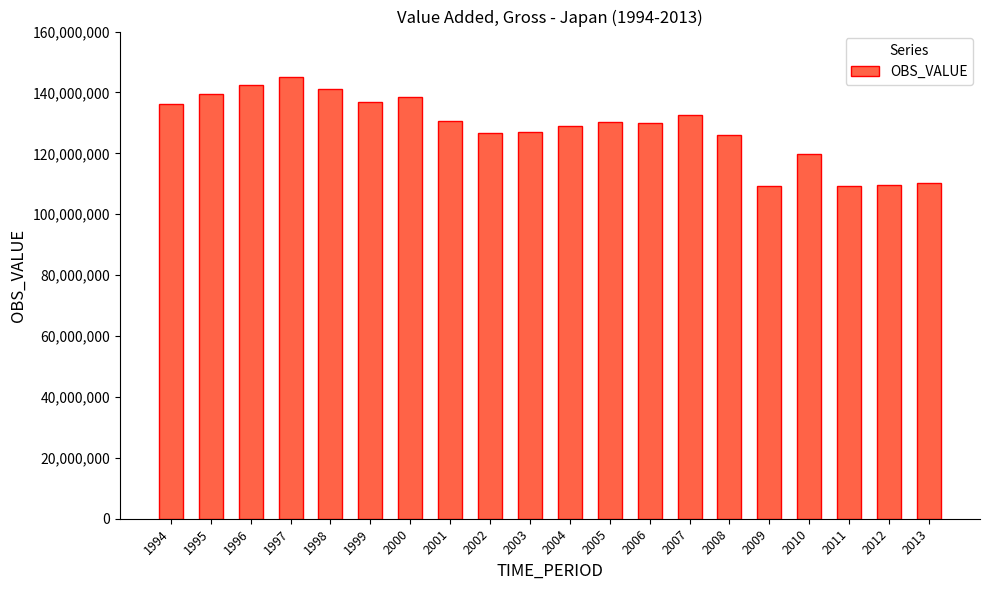

Read the value at 2013, to the nearest 100.

110221800